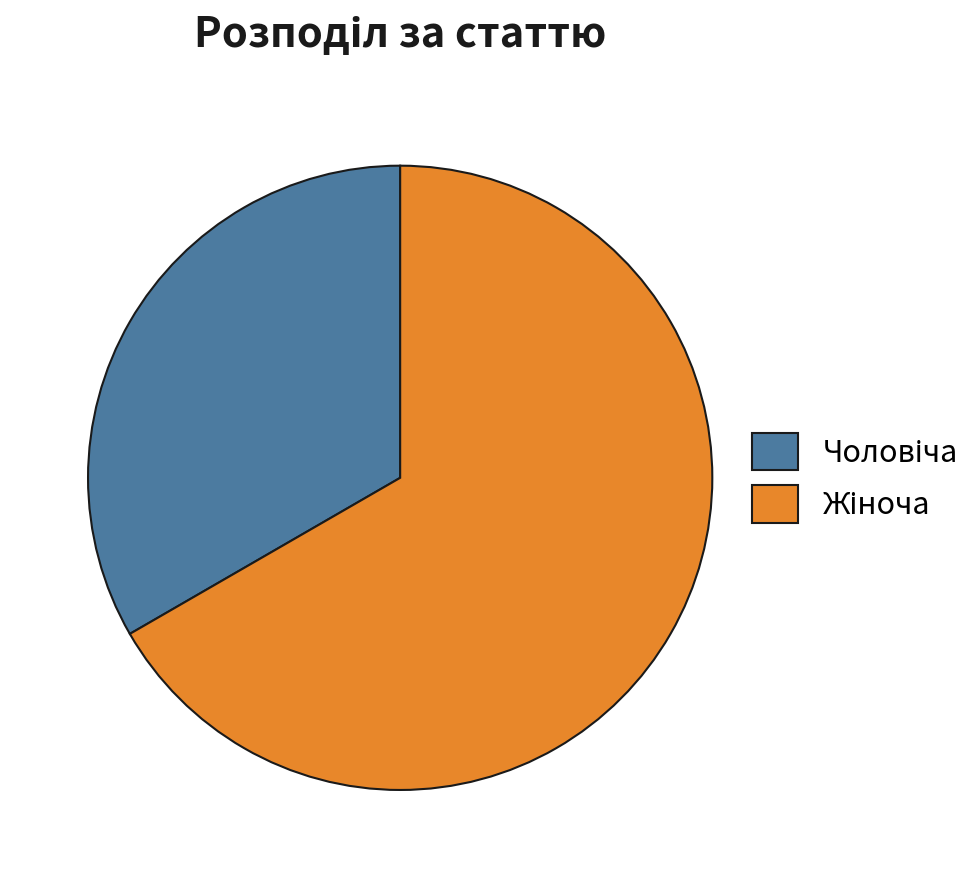

Is there a majority slice in this chart?

Yes